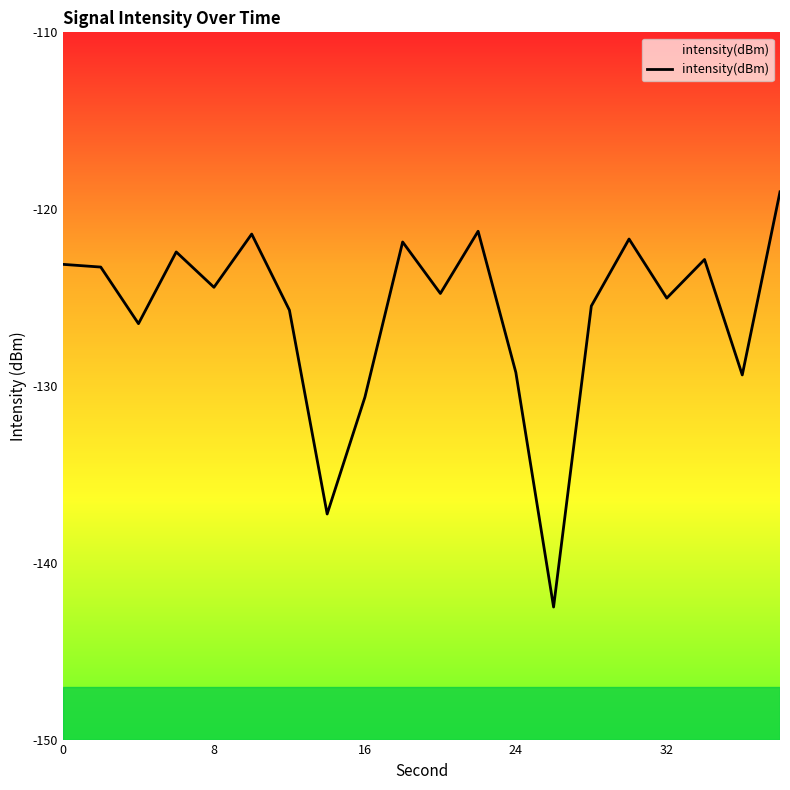

What is the difference between the values at 17 and 18?

6.5